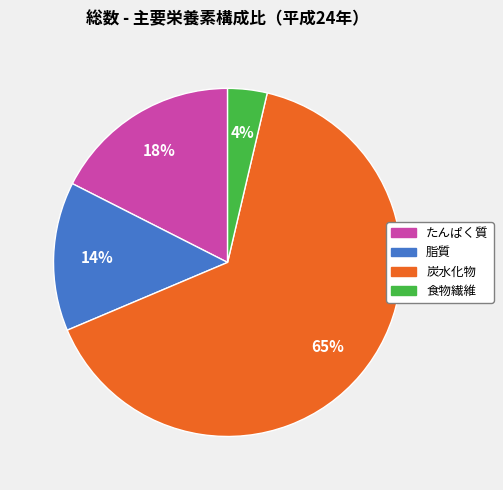

True or false: 脂質 accounts for 4% of the total.

False